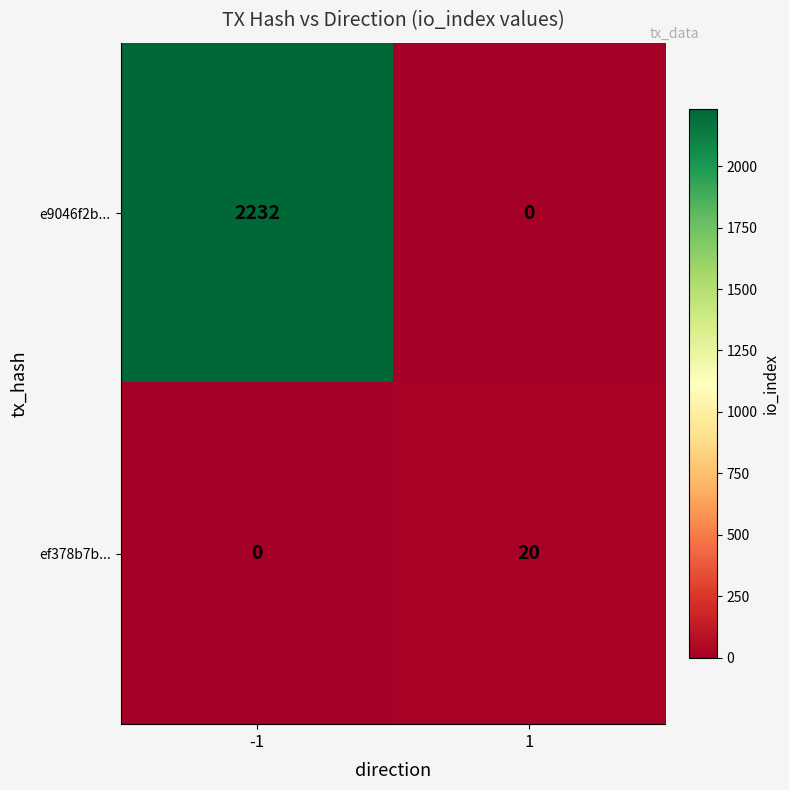

At how many categories does at least one series exceed 434?

1